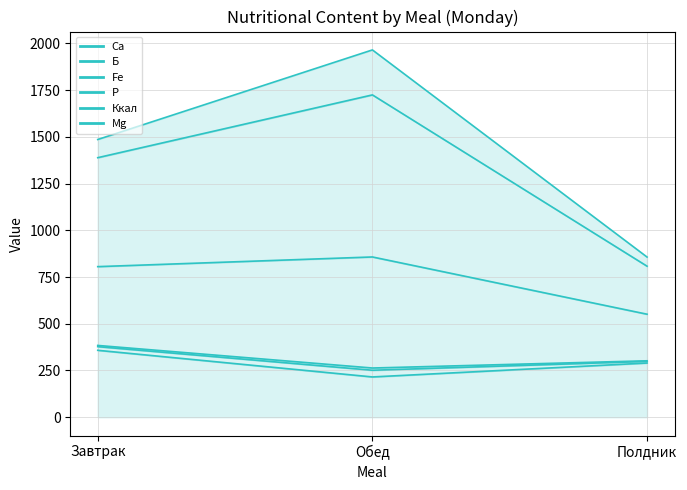

What is the difference between the Б values at Завтрак and Полдник?

628.7